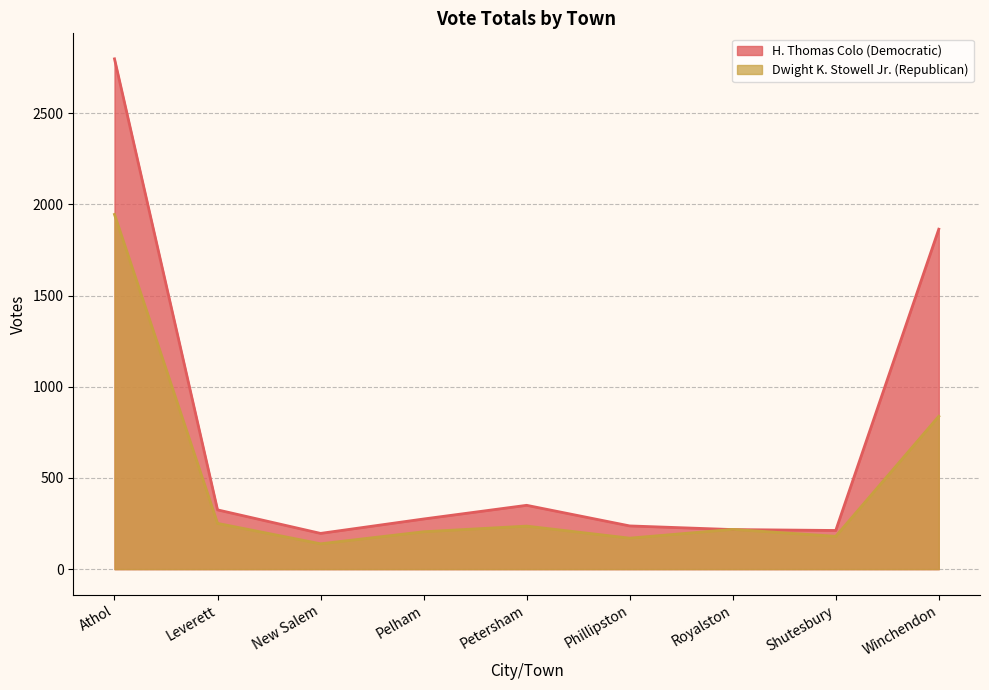

At which label does H. Thomas Colo (Democratic) first exceed 275?

Athol